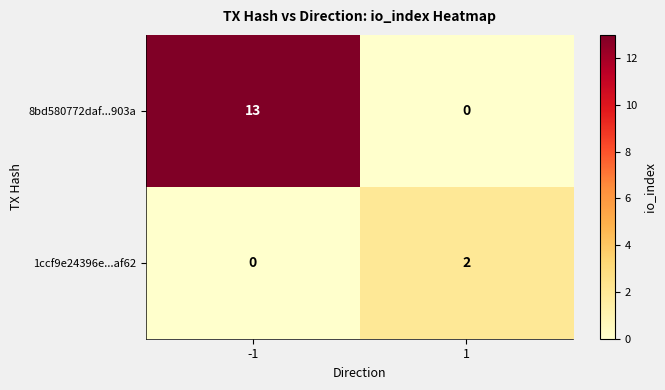

Reading left to right, transcribe all the data shown in this chart.

8bd580772daf...903a: -1=13	1=0
1ccf9e24396e...af62: -1=0	1=2